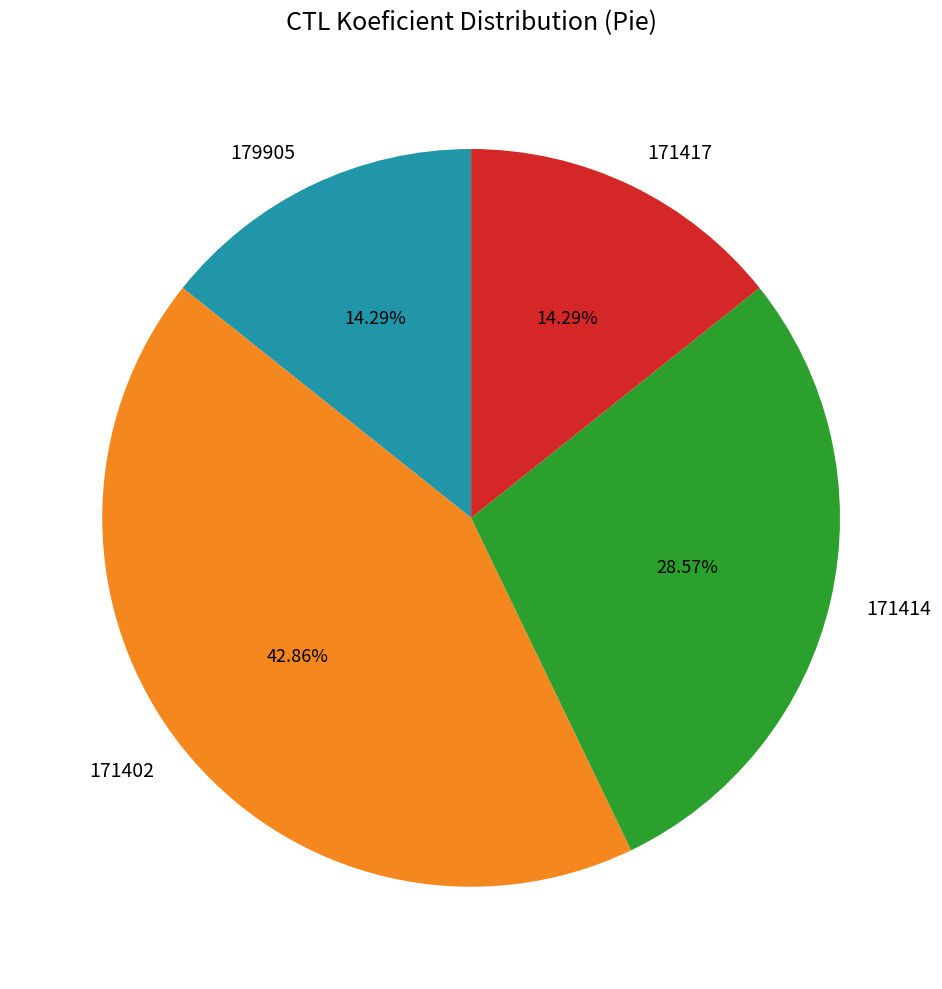

How many segments does this pie chart have?

4